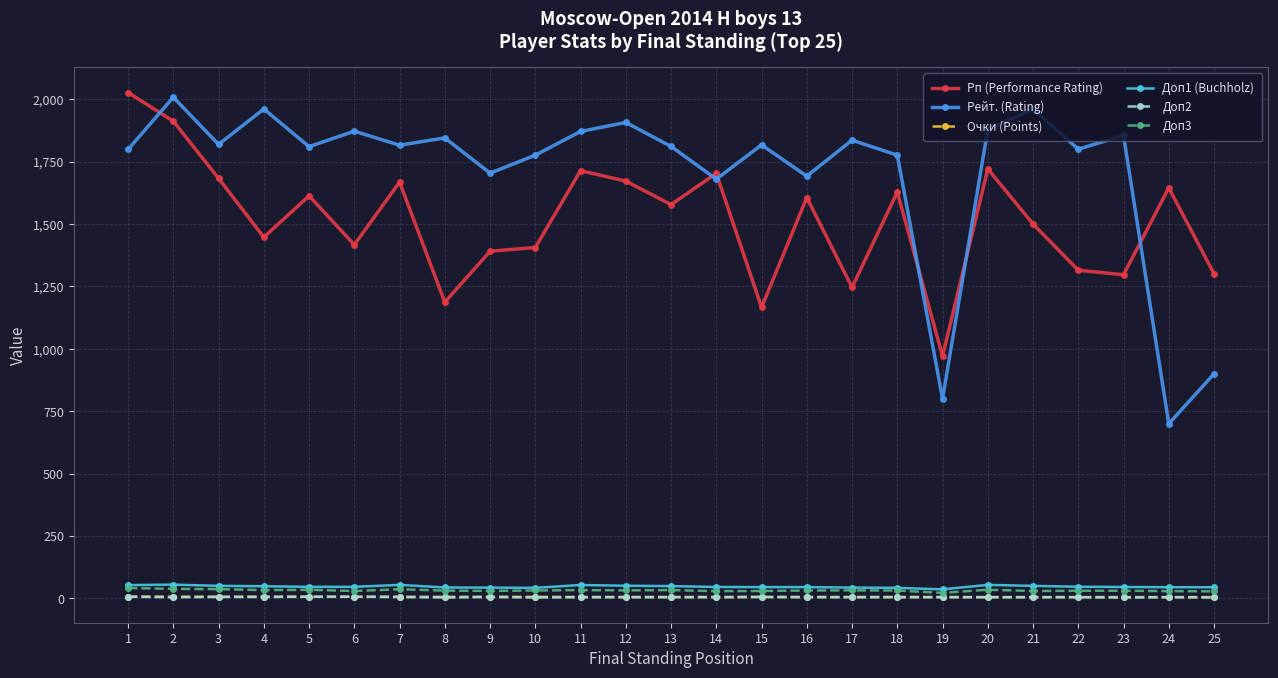

Is the value of Рп (Performance Rating) at 22 greater than the value of Доп3 at 19?

Yes